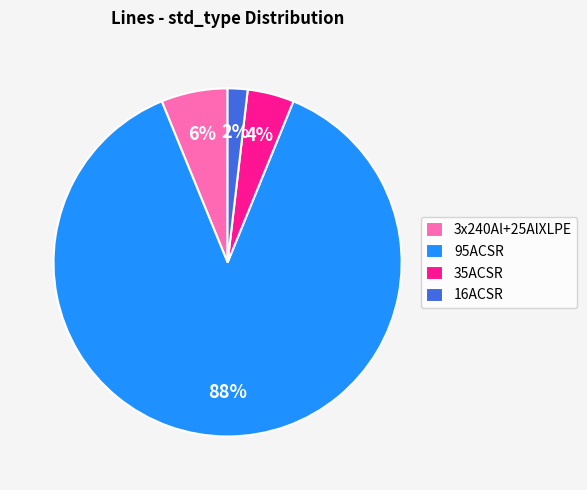

Is the sum of 95ACSR and 3x240Al+25AlXLPE greater than half?

Yes